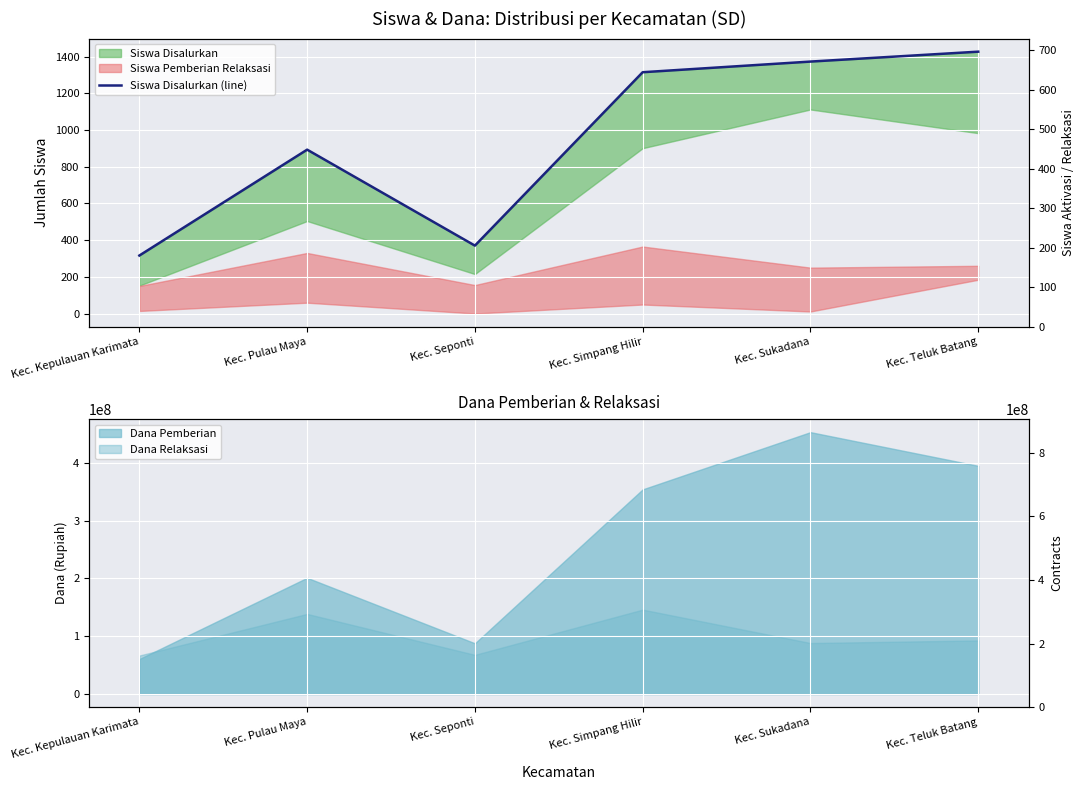

Rank the categories by value from lowest to highest.

Kec. Kepulauan Karimata, Kec. Seponti, Kec. Pulau Maya, Kec. Simpang Hilir, Kec. Sukadana, Kec. Teluk Batang